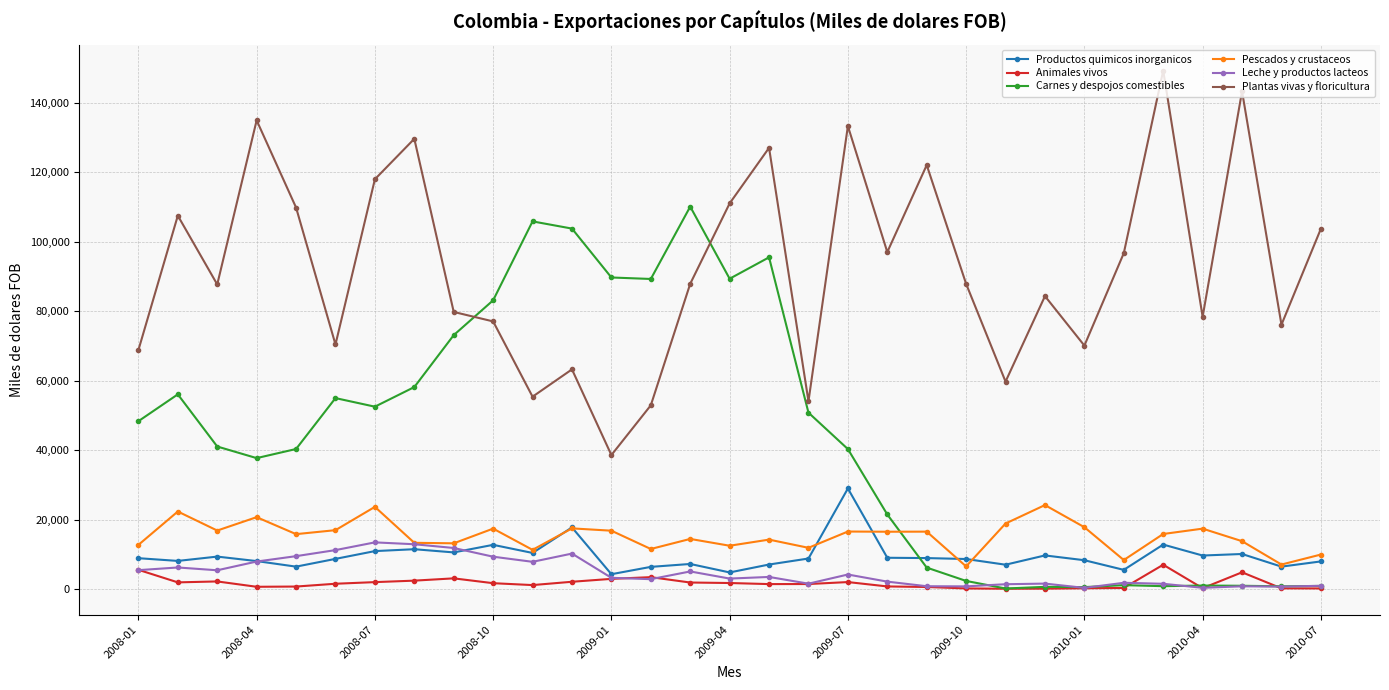

True or false: Animales vivos and Pescados y crustaceos intersect in this chart.

False